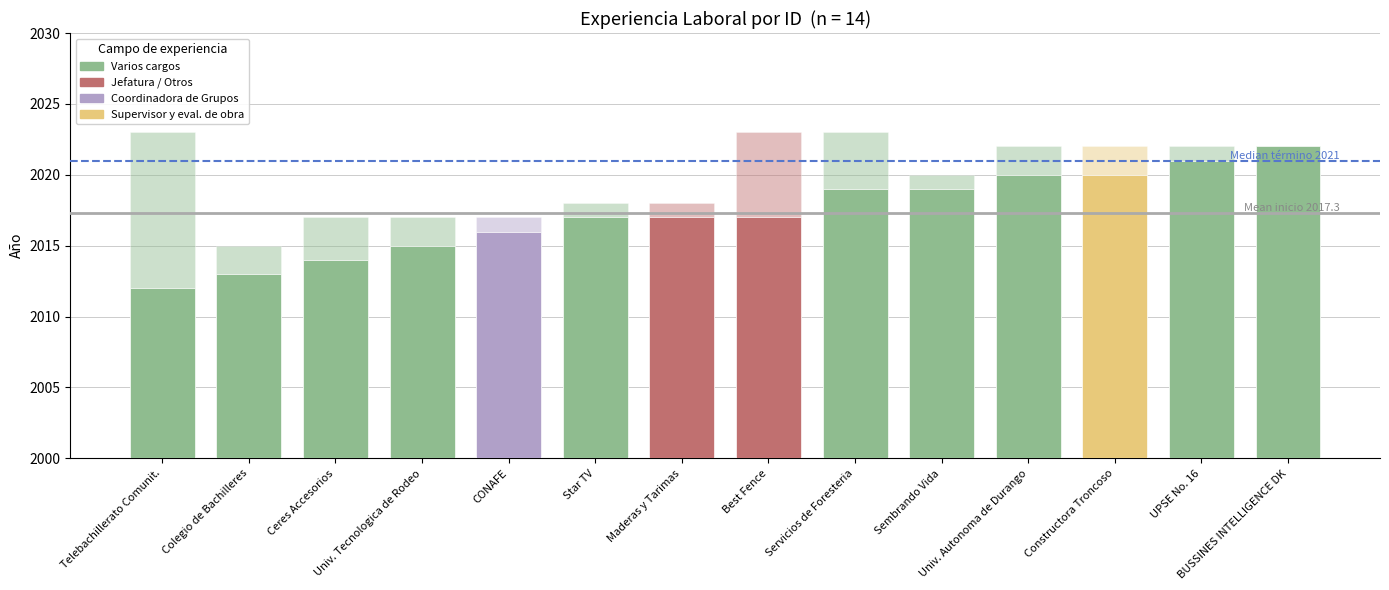

What is the difference between the maximum and minimum values in the Periodo termino series?

8